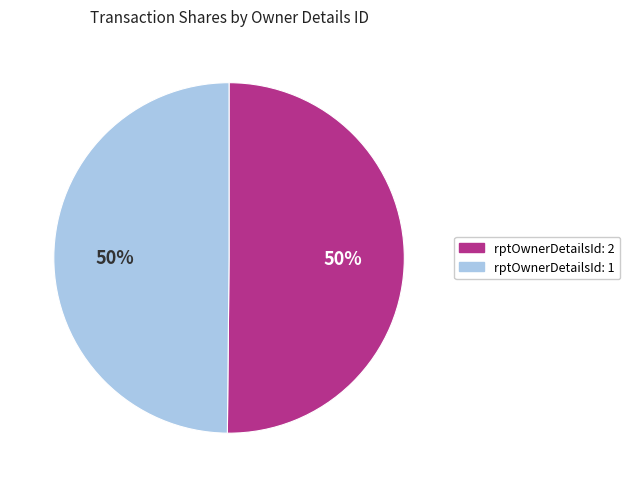

To the nearest percent, what is the average slice percentage?

50%